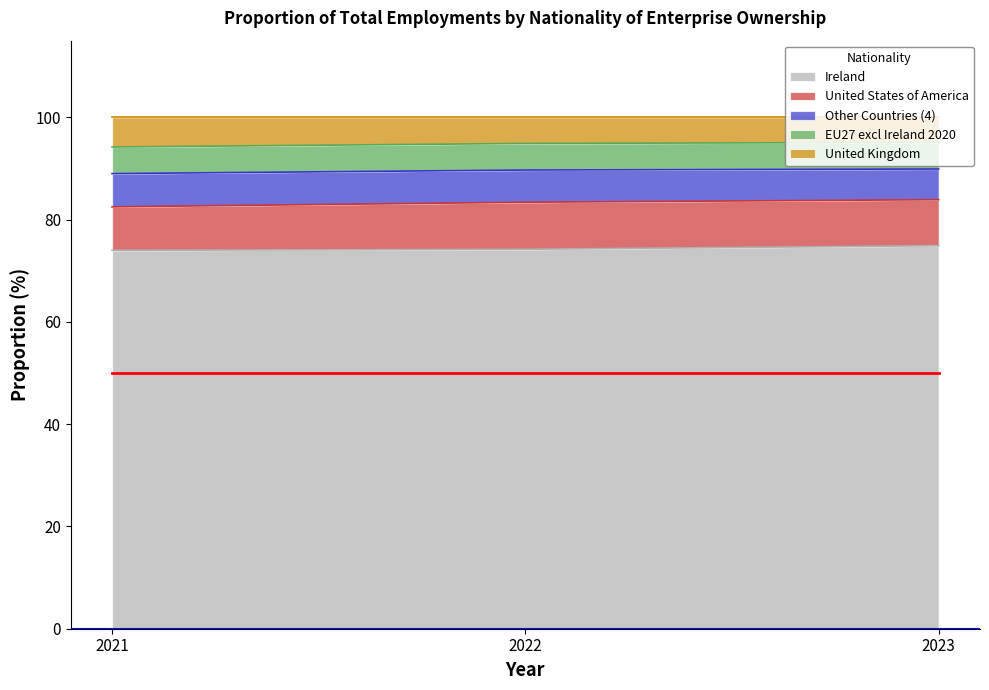

Which series has the largest range (max minus min)?

Ireland